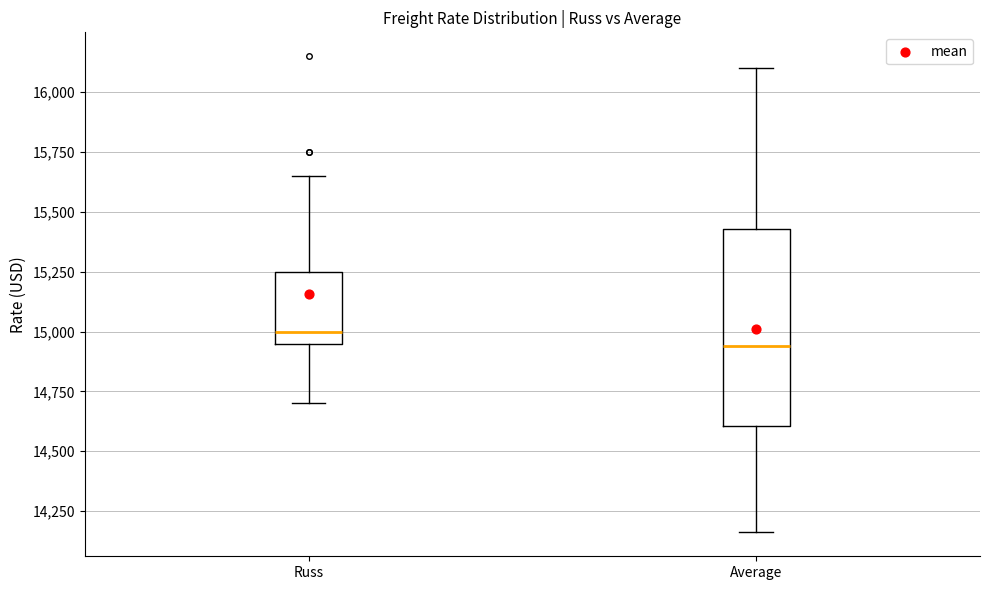

Reading left to right, transcribe this box plot: for each box, give where its median line is, the range the box spans, and where its two whiskers end, as read against the y-axis. The values are not printed on the chart, so give them approximately, as read against the axis.

Russ: median 15000, box 14950 to 15250, whiskers 14700 to 15650
Average: median 14950, box 14600 to 15450, whiskers 14150 to 16100